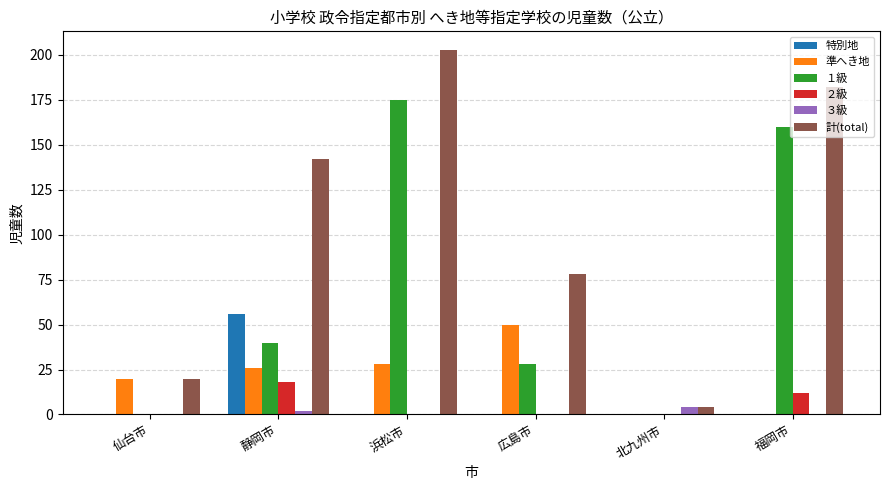

At which category does the chart reach its peak across all series?

浜松市